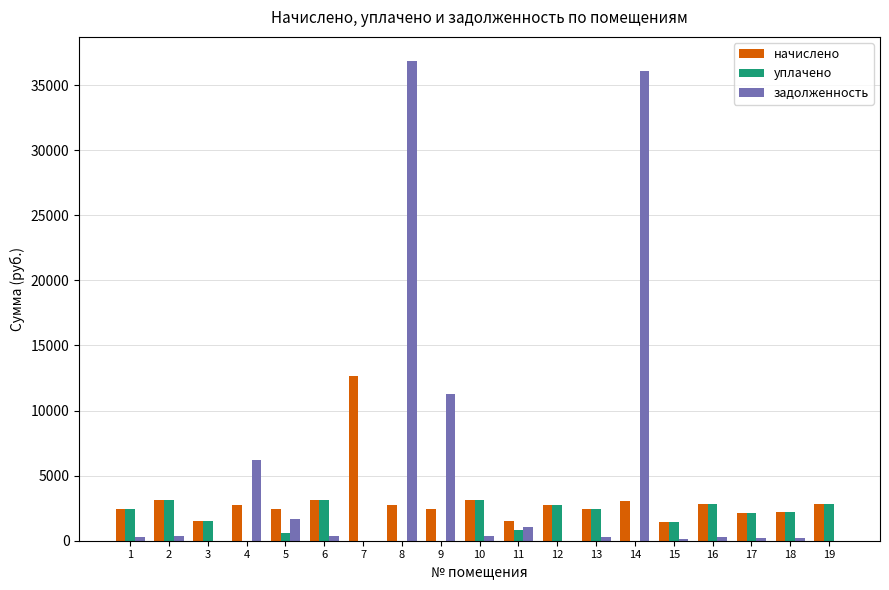

Which series changed the most between 5 and 14?

задолженность